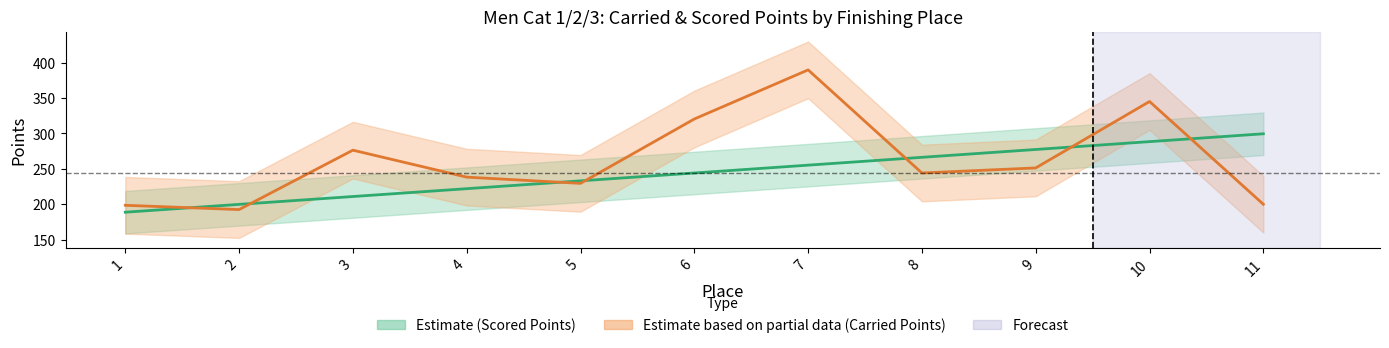

What is the maximum value shown in the chart?

389.6